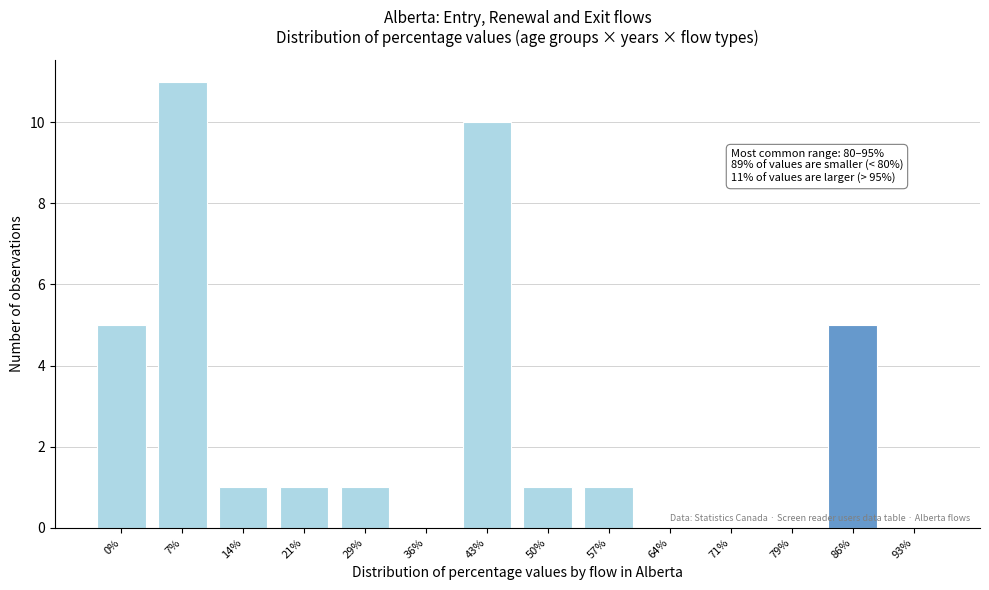

Reading left to right, extract all data points from this chart.

0%=5	7%=11	14%=1	21%=1	29%=1	36%=0	43%=10	50%=1	57%=1	64%=0	71%=0	79%=0	86%=5	93%=0